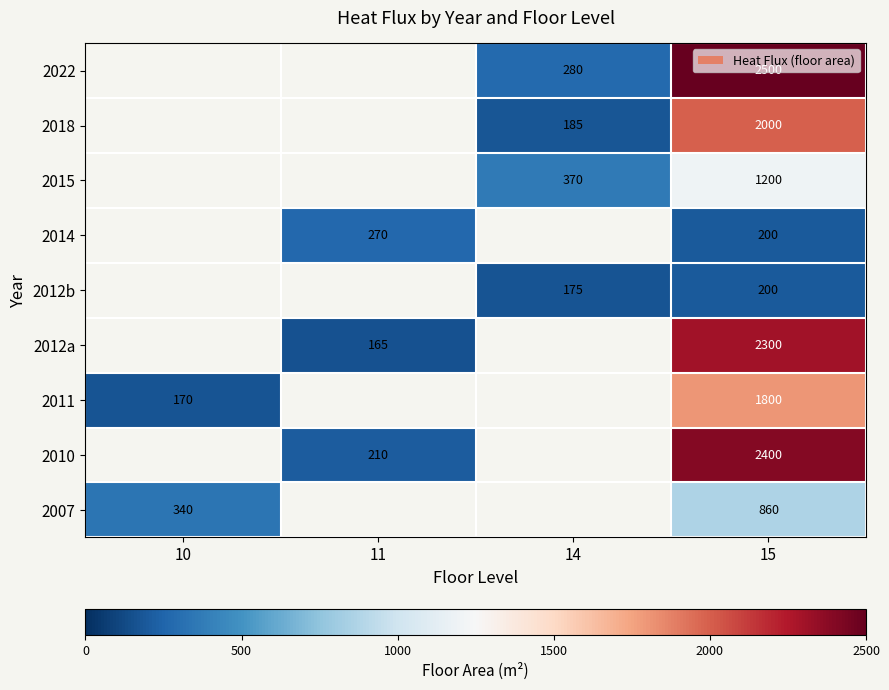

Is the value of 2007 at 10 greater than the value of 2010 at 11?

Yes